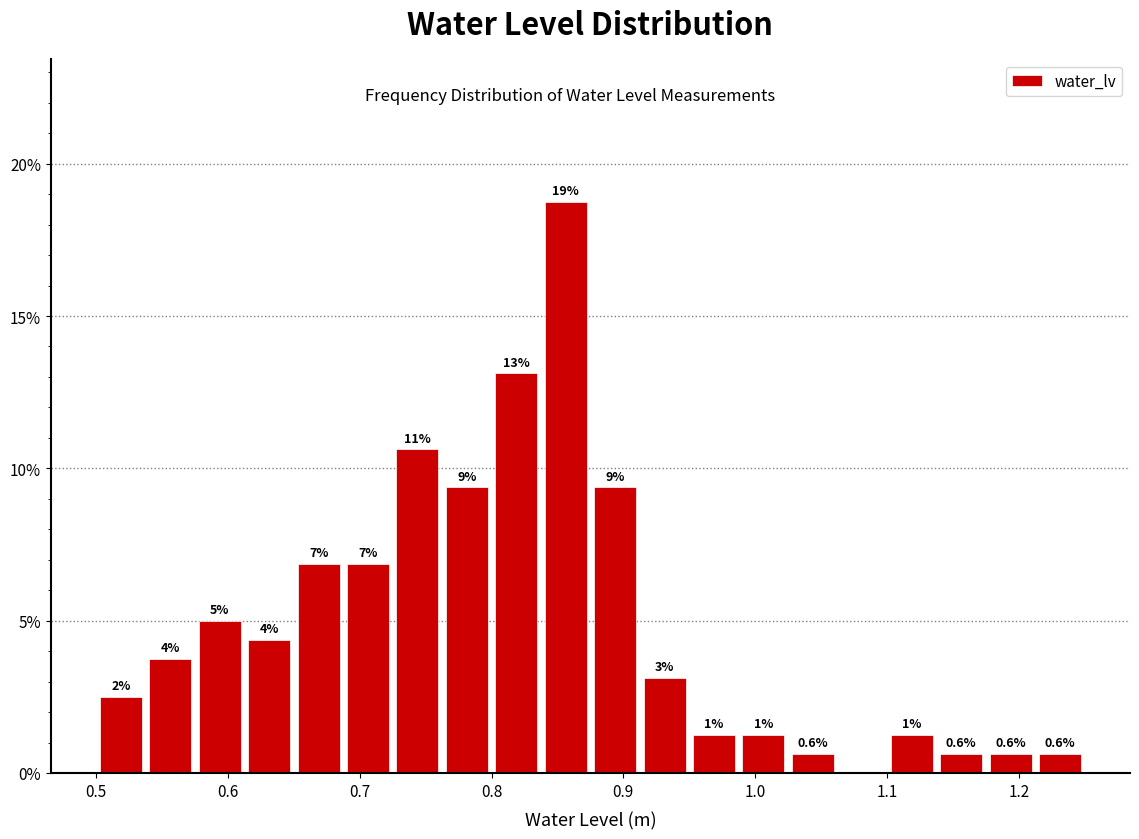

Read against the x-axis, roughly where is the centre of the tallest bar?

0.86